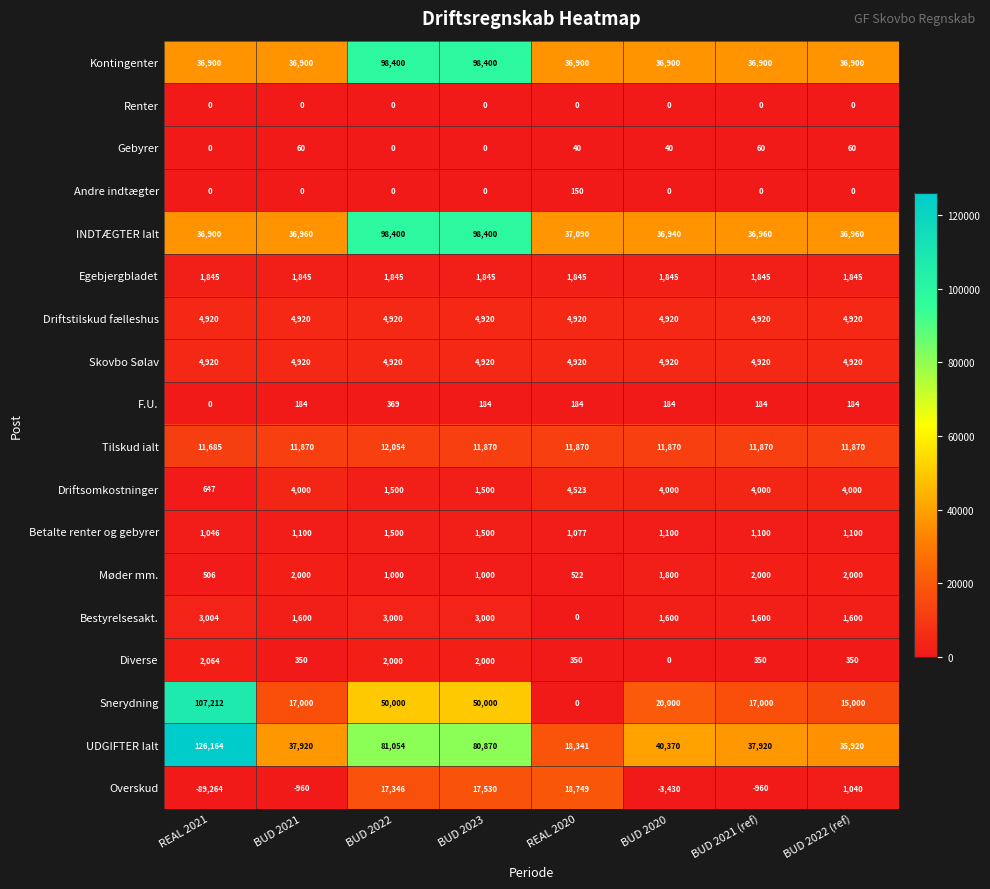

How many series are shown in this chart?

18